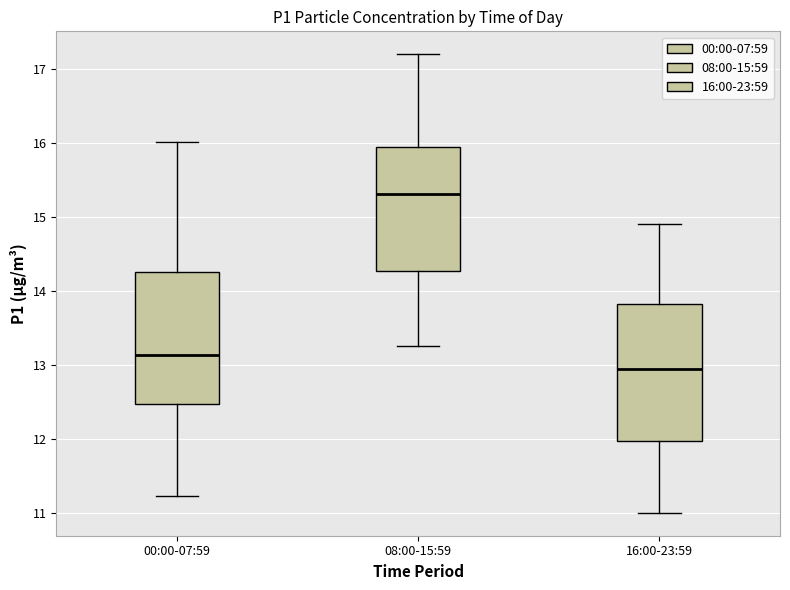

Reading left to right, transcribe this box plot: for each box, give where its median line is, the range the box spans, and where its two whiskers end, as read against the y-axis. The values are not printed on the chart, so give them approximately, as read against the axis.

00:00-07:59: median 13.1, box 12.5 to 14.3, whiskers 11.2 to 16.0
08:00-15:59: median 15.3, box 14.3 to 16.0, whiskers 13.3 to 17.2
16:00-23:59: median 13.0, box 12.0 to 13.8, whiskers 11.0 to 14.9